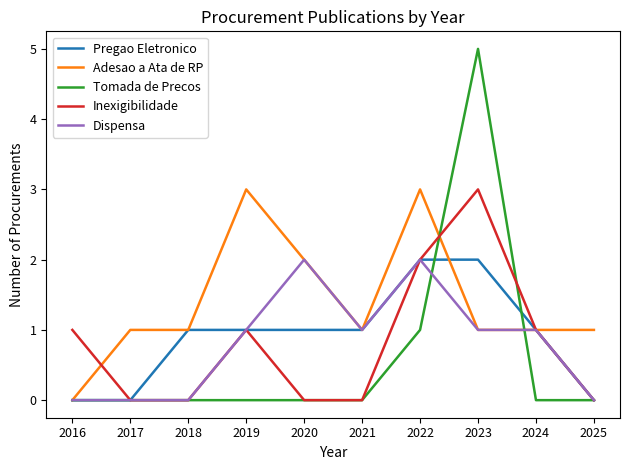

At which label does Tomada de Precos reach its peak?

2023